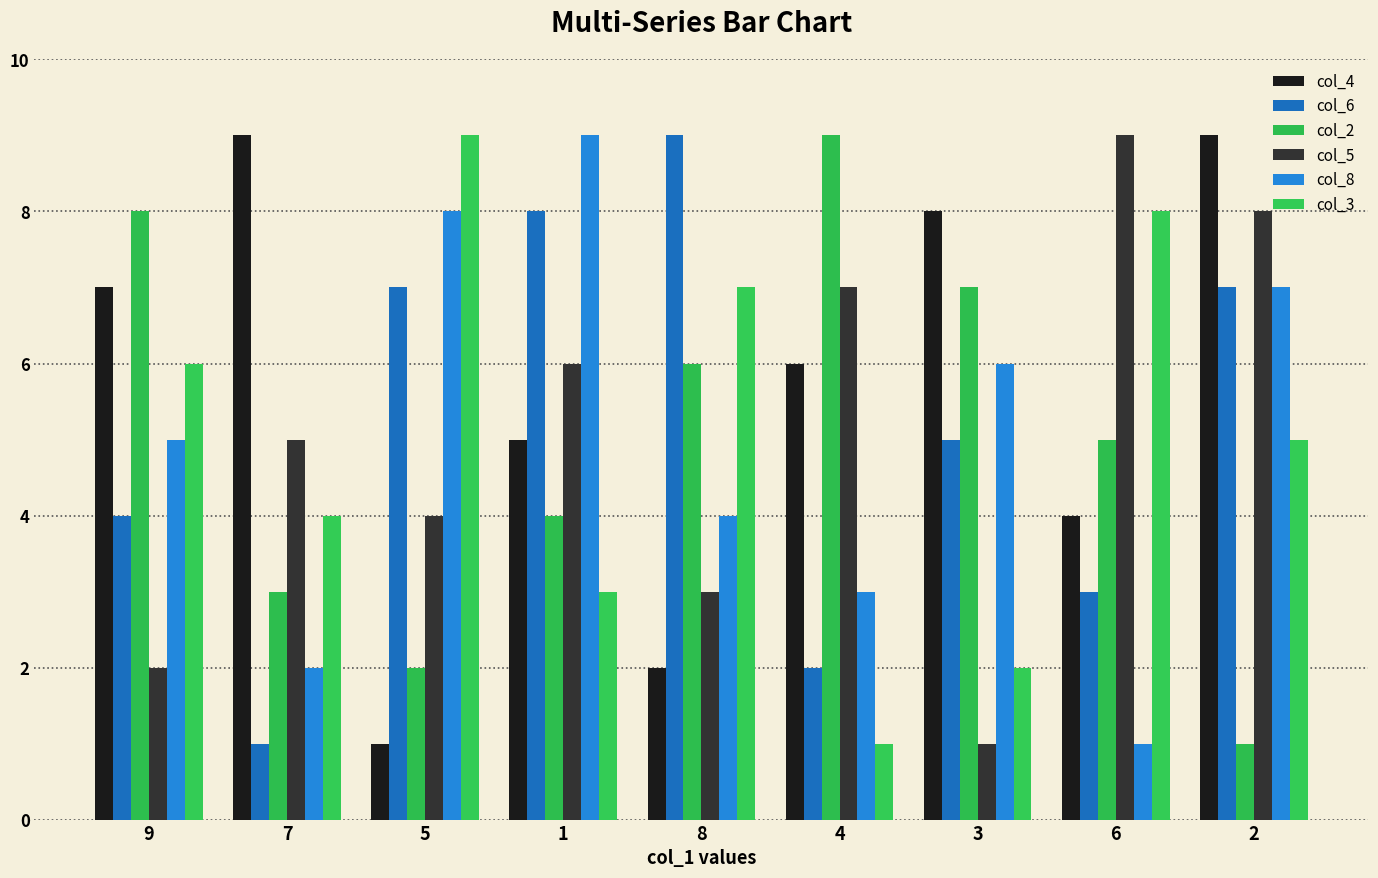

What is the total value across all series at 3?

29